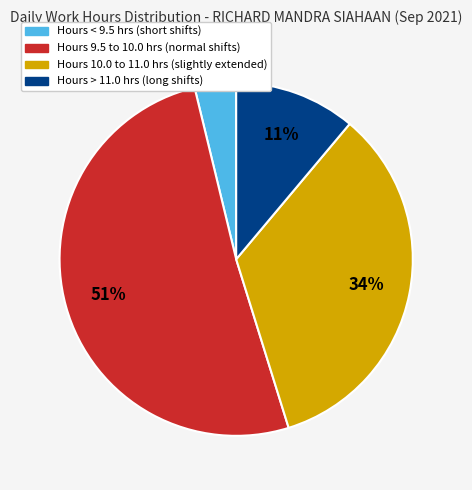

To the nearest percent, what is the difference between the largest and smallest slice percentages?

47%